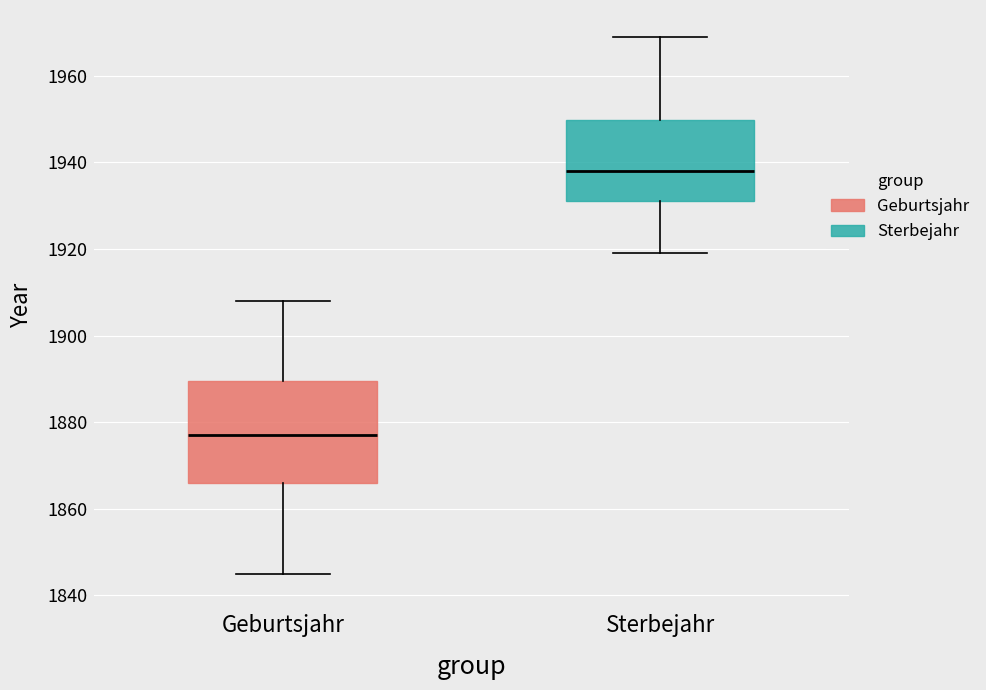

Reading left to right, read every box against the y-axis: the position of its median line, the range the box covers, and the ends of its whiskers. The values are not printed on the chart, so give them approximately, as read against the axis.

Geburtsjahr: median 1878, box 1866 to 1890, whiskers 1846 to 1908
Sterbejahr: median 1938, box 1932 to 1950, whiskers 1920 to 1970